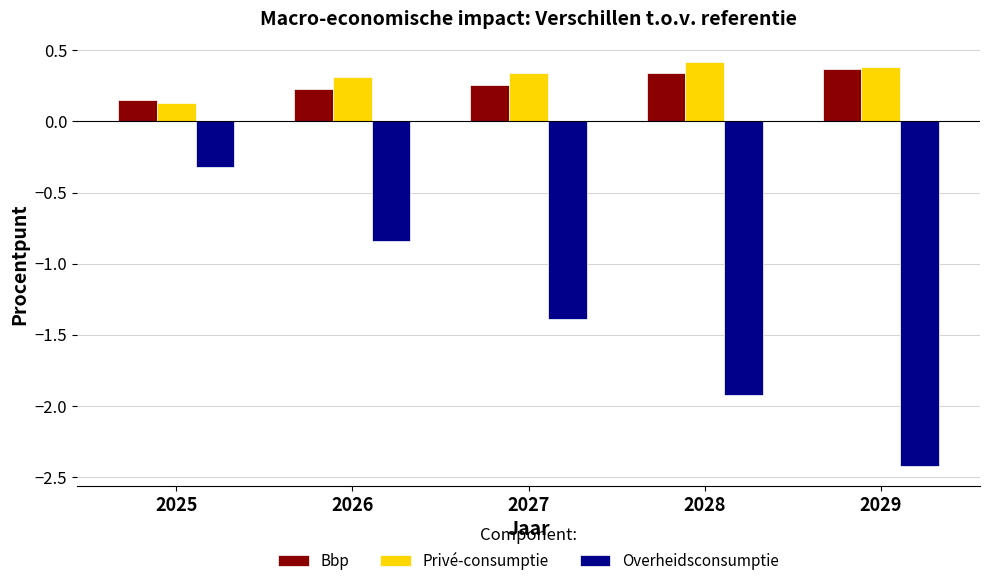

What is the value of the Bbp bar at the 5th from the left?

0.4